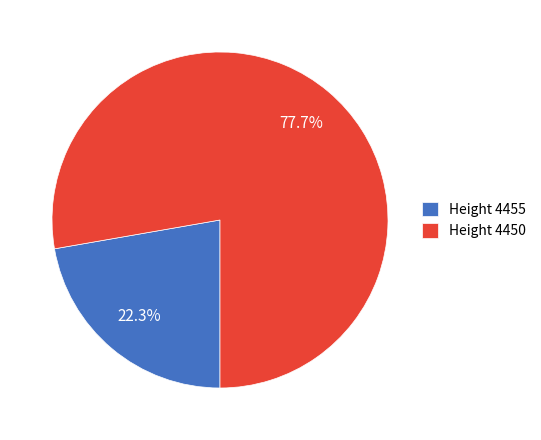

What is the majority slice?

Height 4450